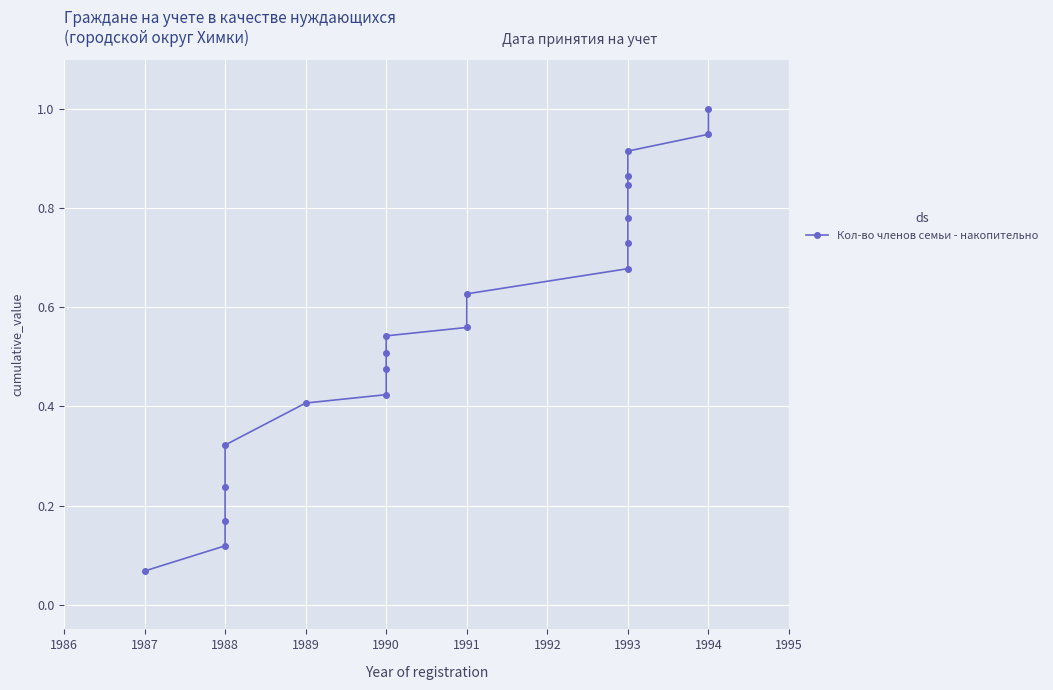

How many data points does each series have?

20